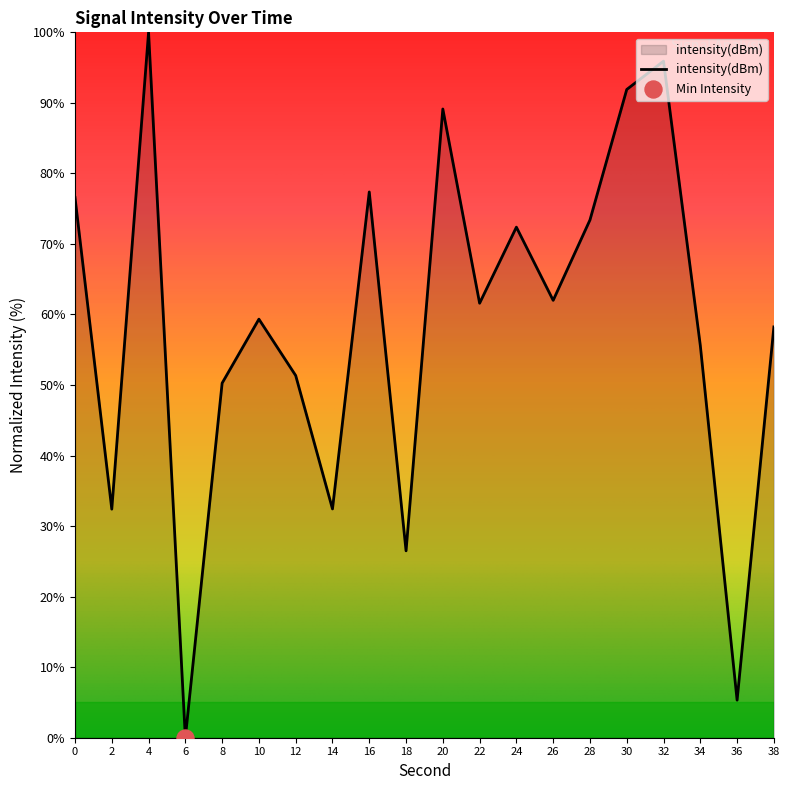

Between 26 and 16, which is larger?

16